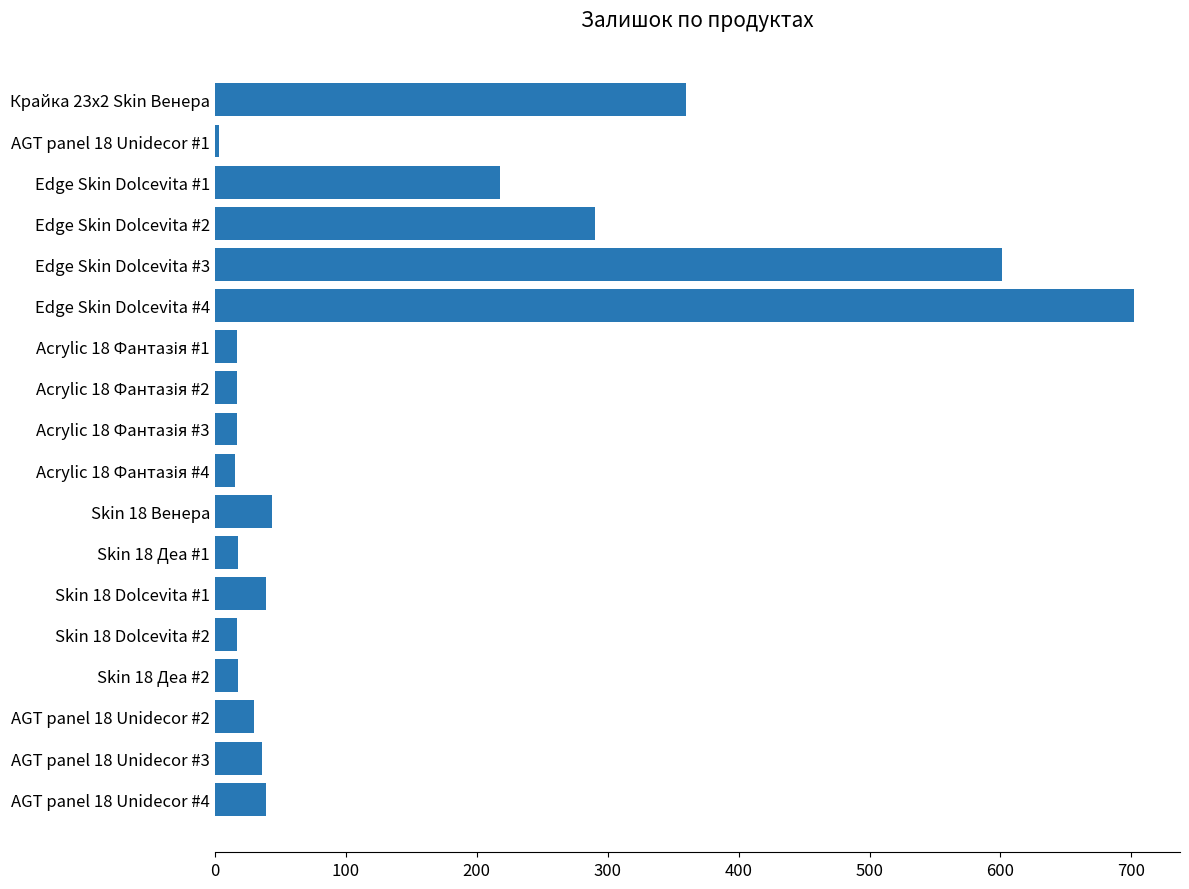

At which category does the chart reach its peak across all series?

Edge Skin Dolcevita #4